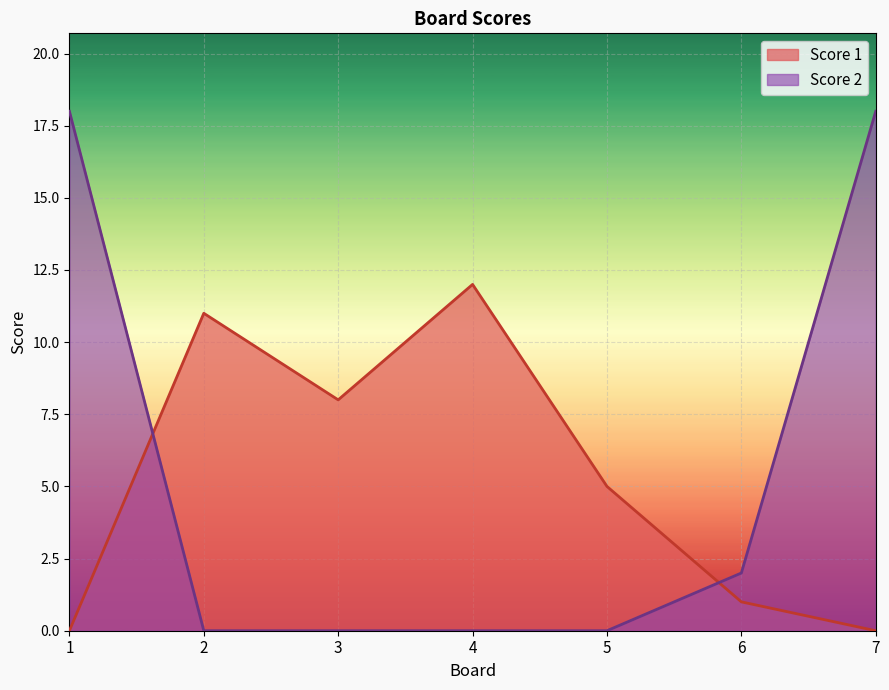

Reading left to right, what are all the values shown in this chart?

Score 1: 1=0	2=11	3=8	4=12	5=5	6=1	7=0
Score 2: 1=18	2=0	3=0	4=0	5=0	6=2	7=18